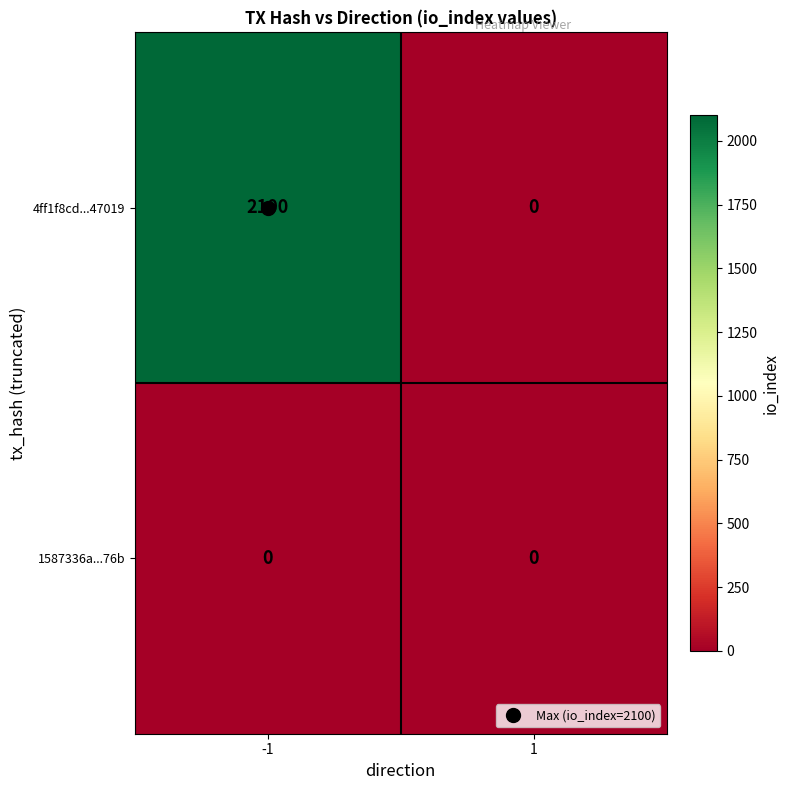

List the series in order of their peak value, highest first.

4ff1f8cd...47019, 1587336a...76b